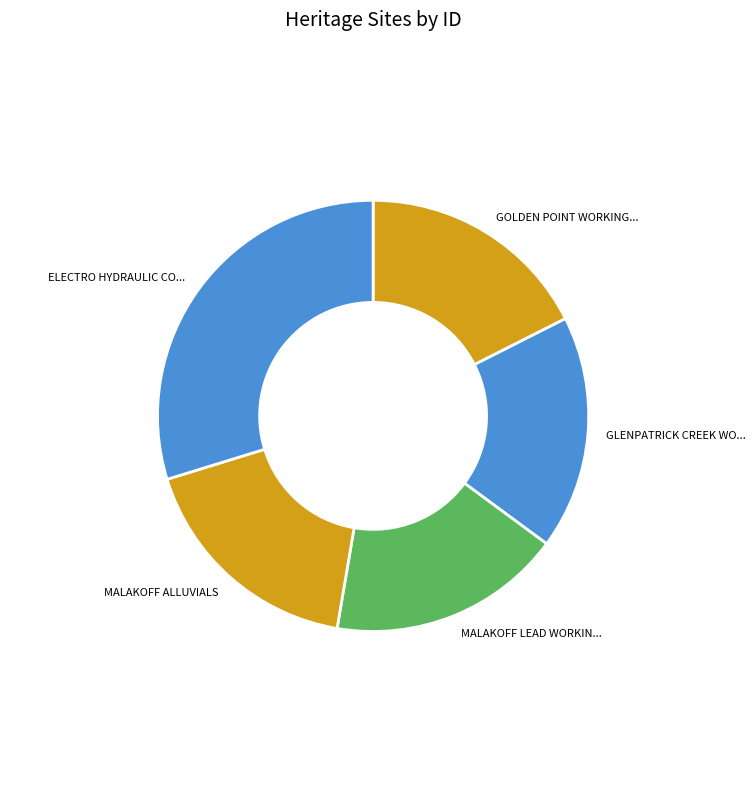

How many segments does this pie chart have?

5